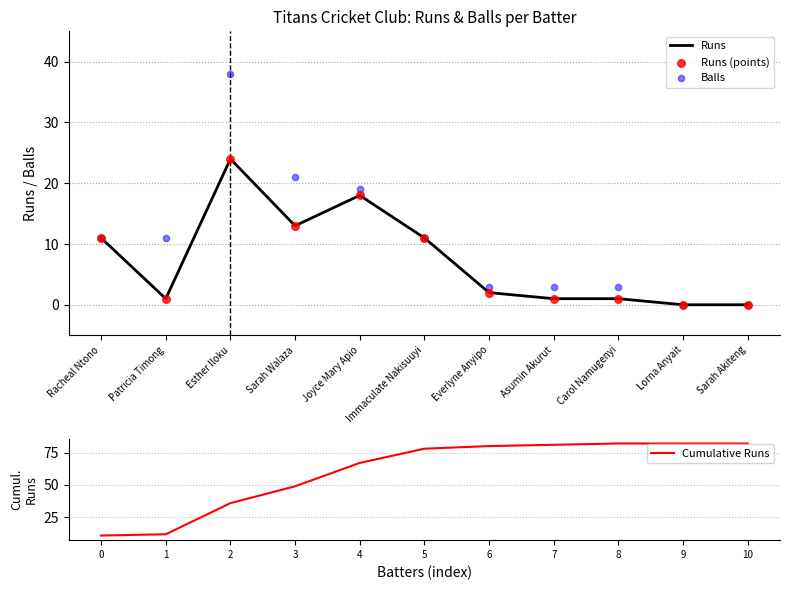

Which series has the largest Y range (max minus min)?

Cumulative Runs